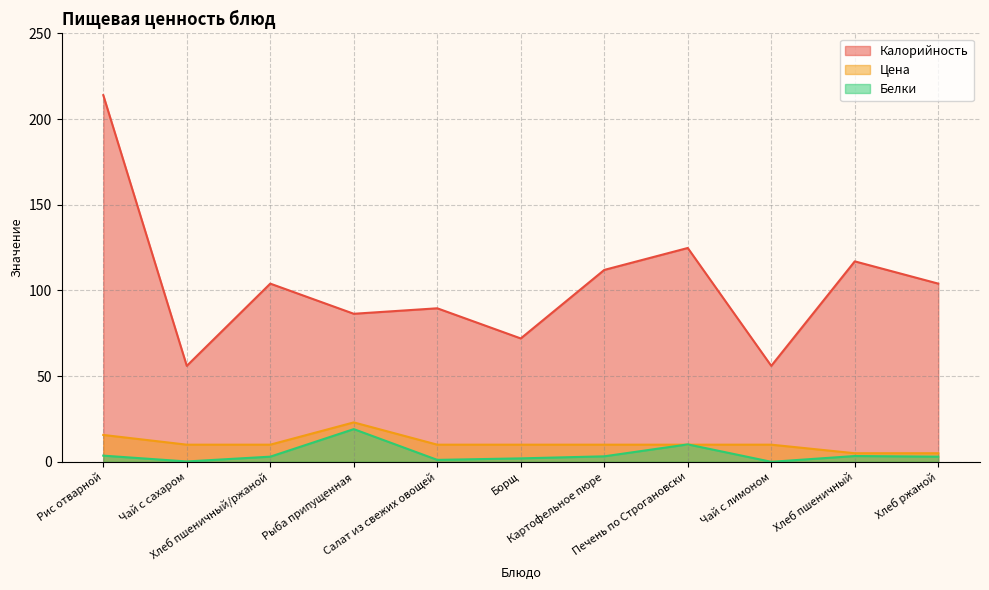

Does the chart have visible grid lines?

Yes